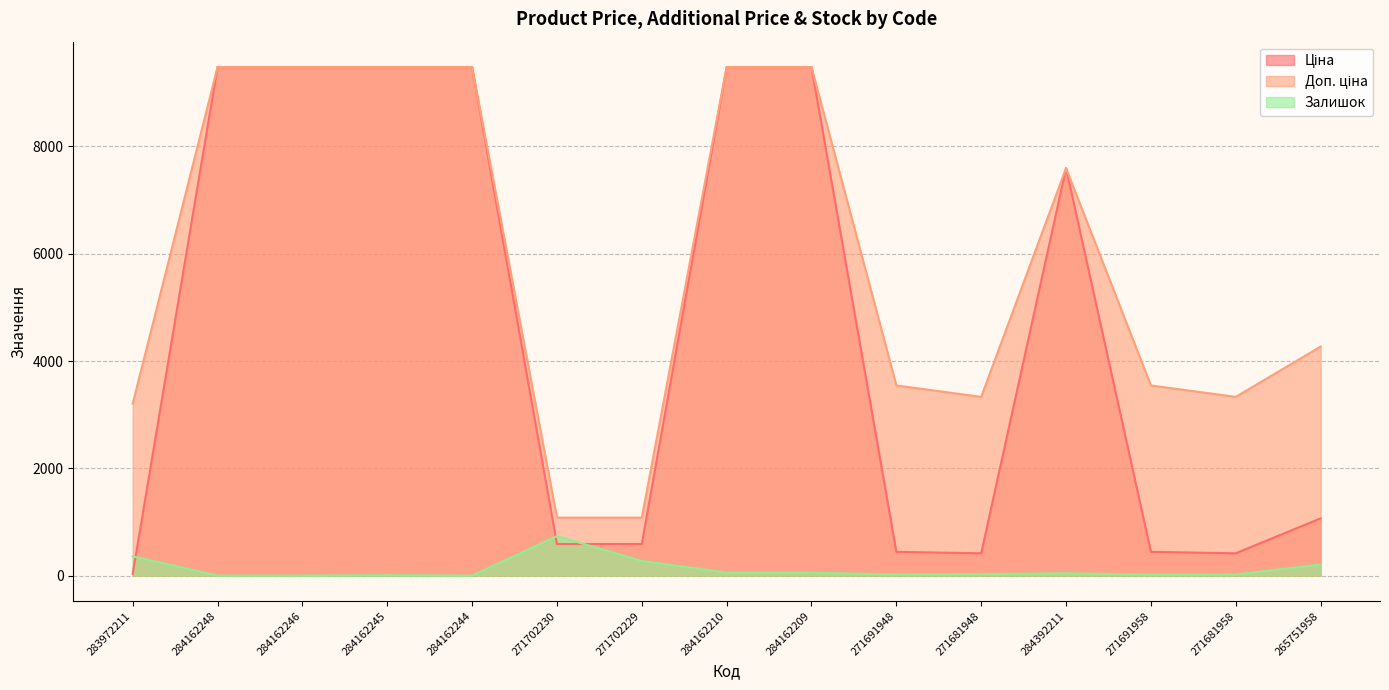

In Доп. ціна, how many points are higher than both neighbors (excluding endpoints)?

1